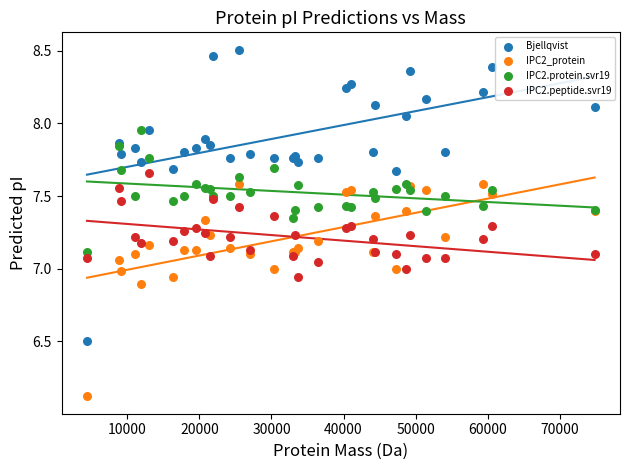

In the IPC2_protein series, what Y value is closest to 6?

6.1